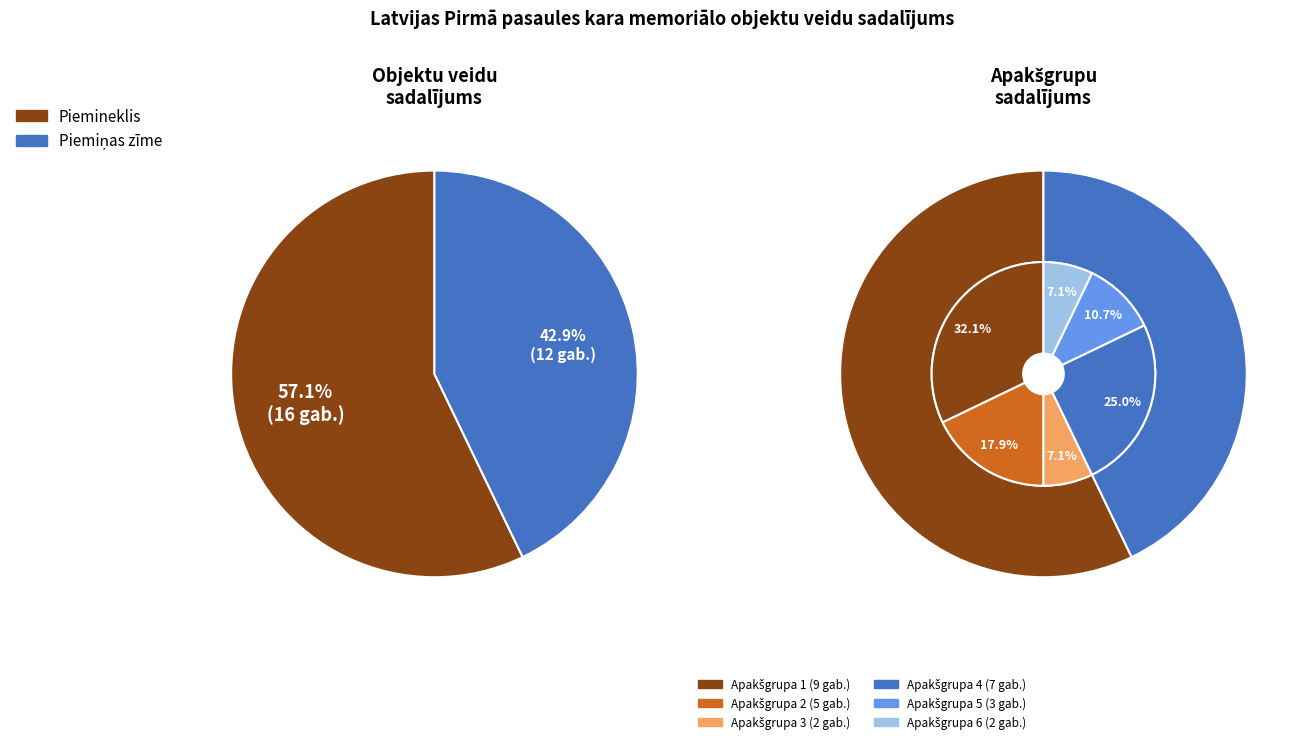

How many slices are in this pie chart?

2